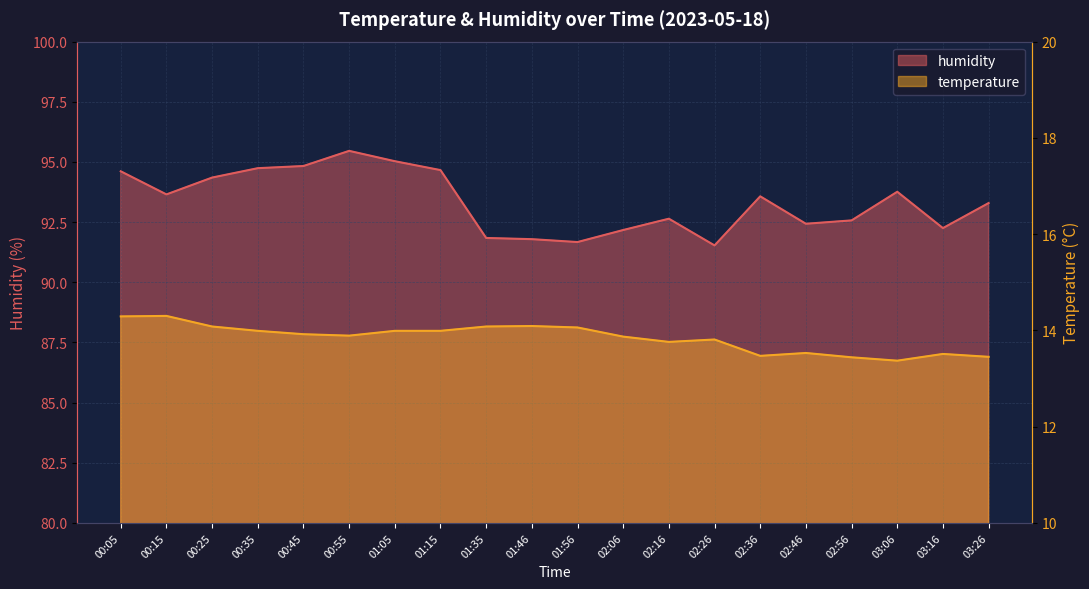

What is the difference between the second highest and second lowest values in the humidity series?

3.4